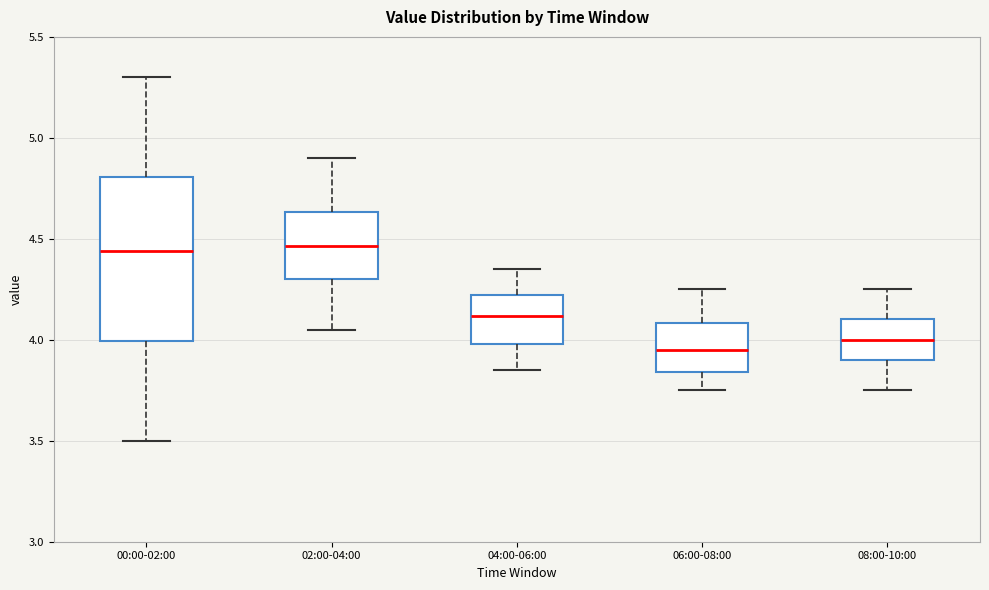

Reading left to right, read every box against the y-axis: the position of its median line, the range the box covers, and the ends of its whiskers. The values are not printed on the chart, so give them approximately, as read against the axis.

00:00-02:00: median 4.45, box 4.00 to 4.80, whiskers 3.50 to 5.30
02:00-04:00: median 4.45, box 4.30 to 4.65, whiskers 4.05 to 4.90
04:00-06:00: median 4.10, box 4.00 to 4.20, whiskers 3.85 to 4.35
06:00-08:00: median 3.95, box 3.85 to 4.10, whiskers 3.75 to 4.25
08:00-10:00: median 4.00, box 3.90 to 4.10, whiskers 3.75 to 4.25